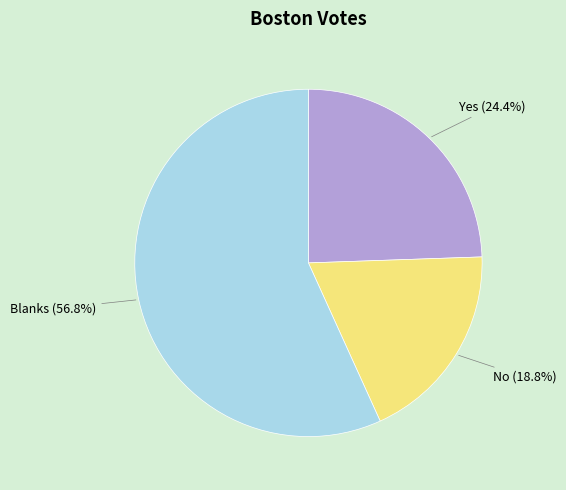

Does Yes represent more than half of the total?

No